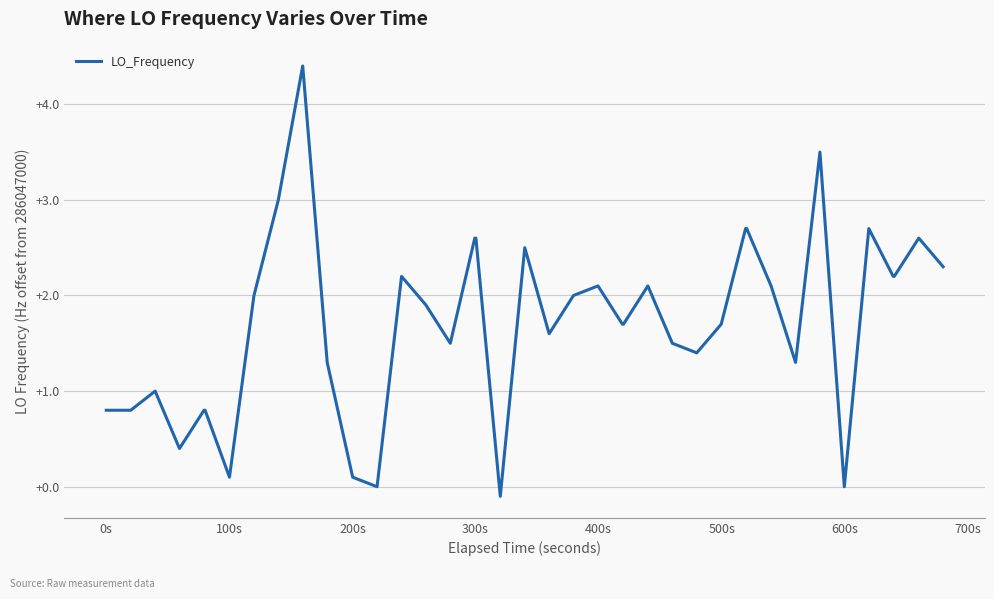

What is the greatest value displayed?

4.4